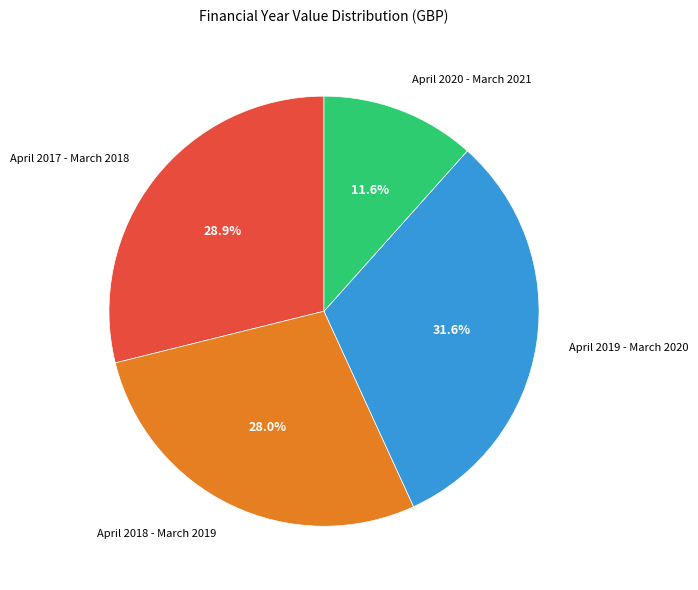

True or false: April 2018 - March 2019 accounts for 41% of the total.

False